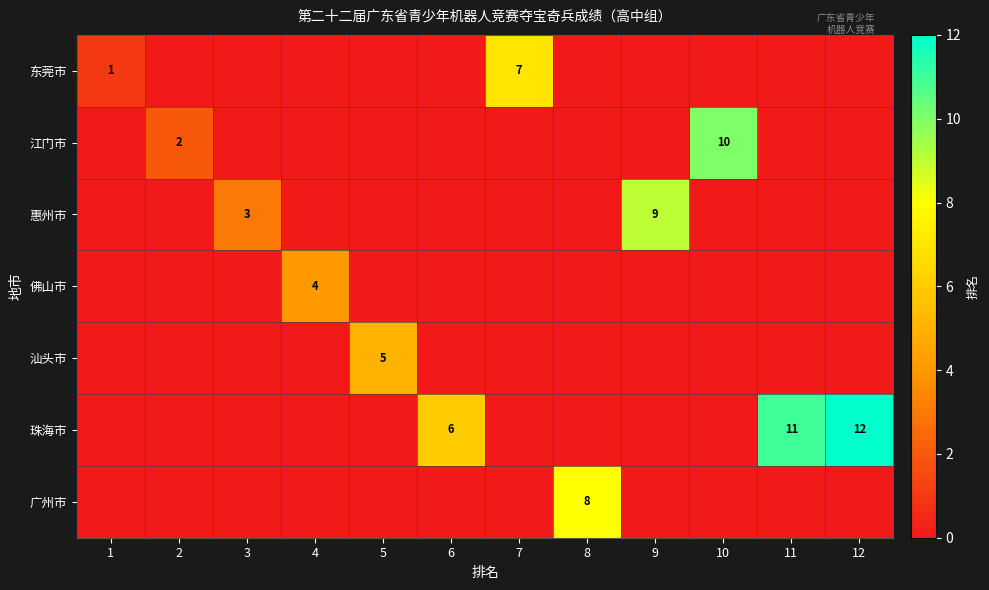

The 汕头市 series shows 2 at 5. True or false?

False